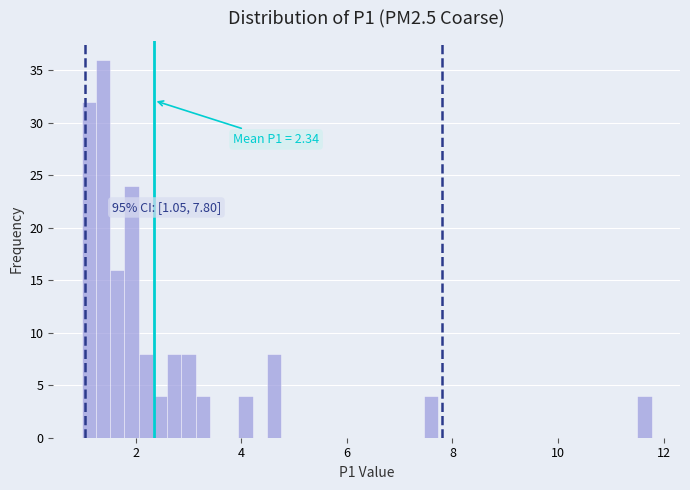

Around what value on the x-axis is the tallest bar? Give the approximate position of its centre, as read against the axis.

1.4